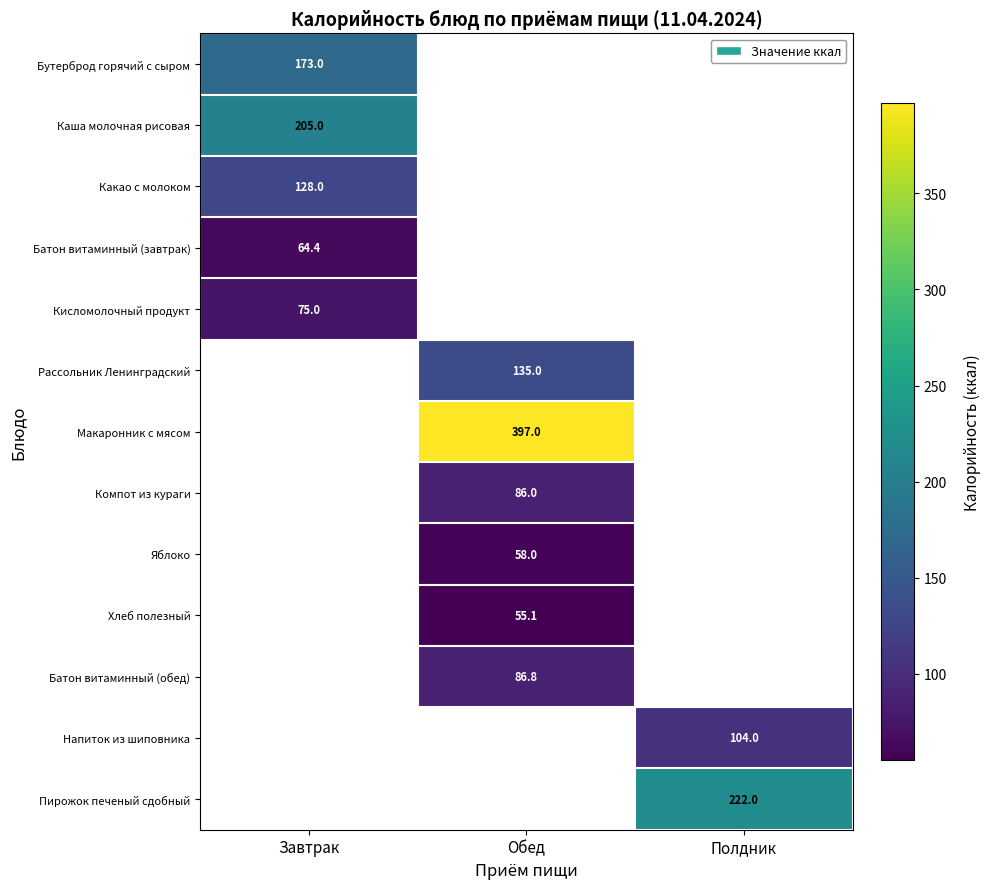

Is it true that Напиток из шиповника equals 176.7 at Полдник?

False